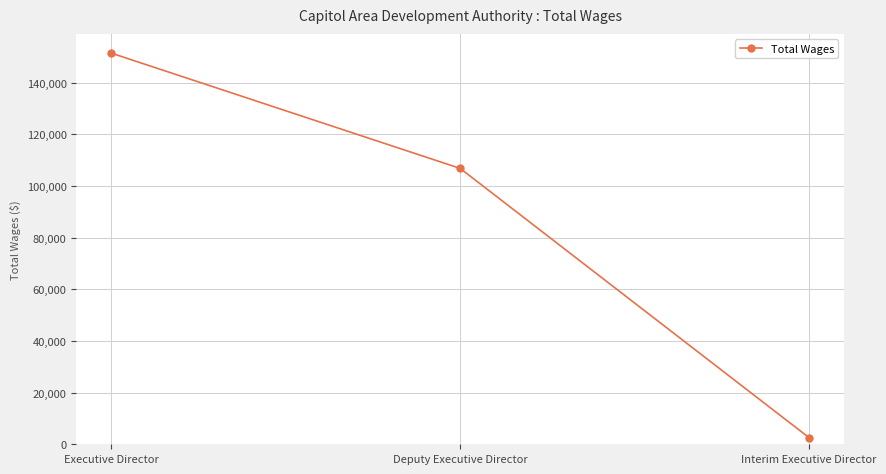

How many series are shown in this chart?

1